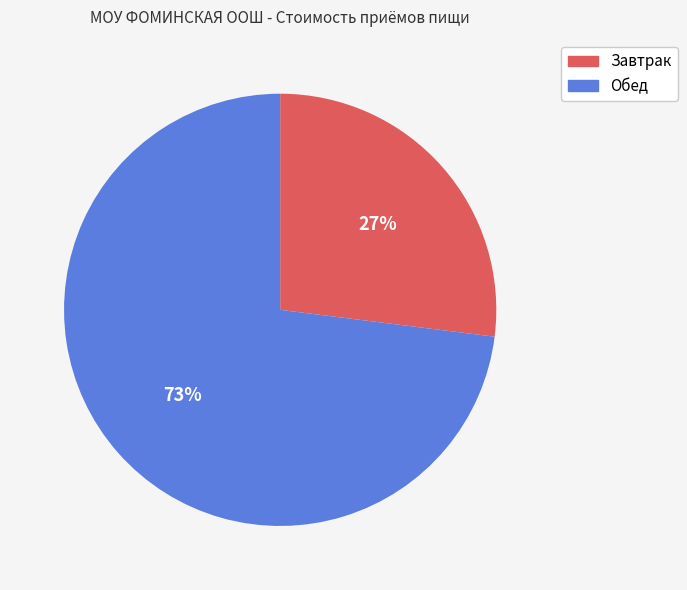

Is it true that Завтрак is 41% of the pie?

False